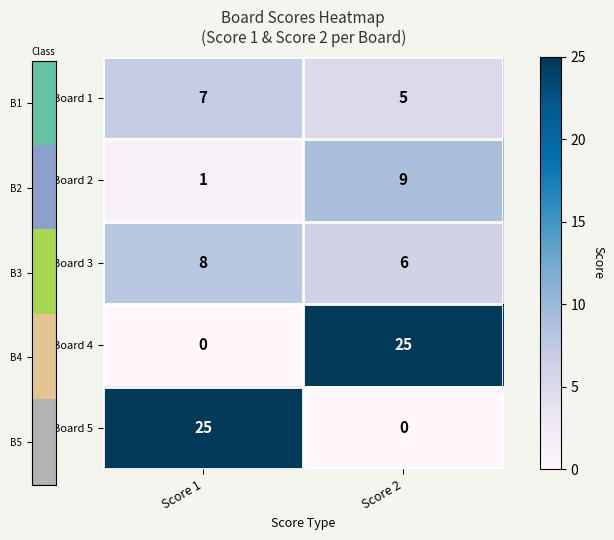

Count the number of data series in this chart.

5